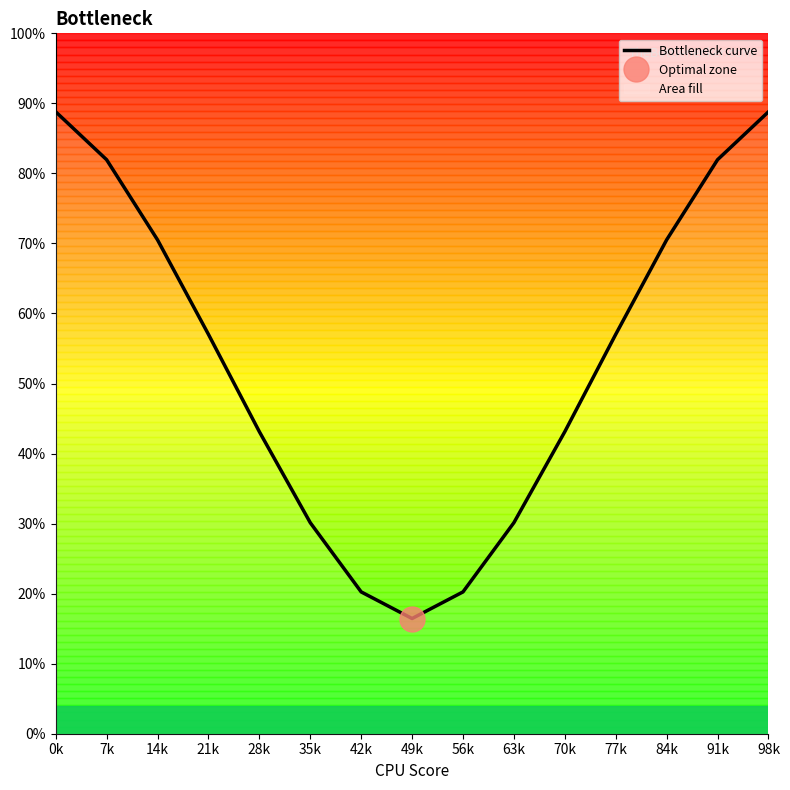

The value at 77k is 17.7. True or false?

False